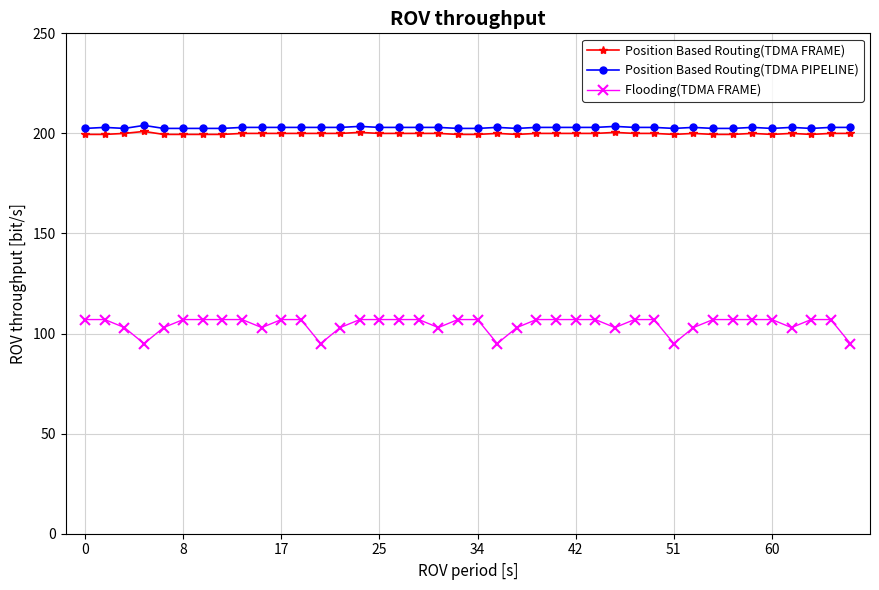

What is the value of the Flooding(TDMA FRAME) point at the 8th from the left?

107.0